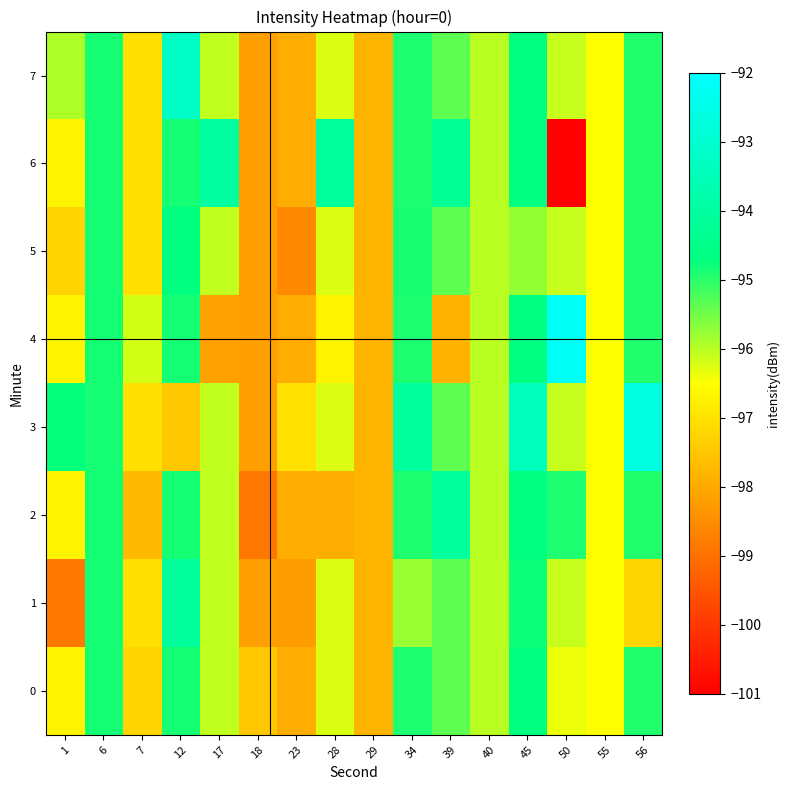

What is the smallest value displayed?

-101.0